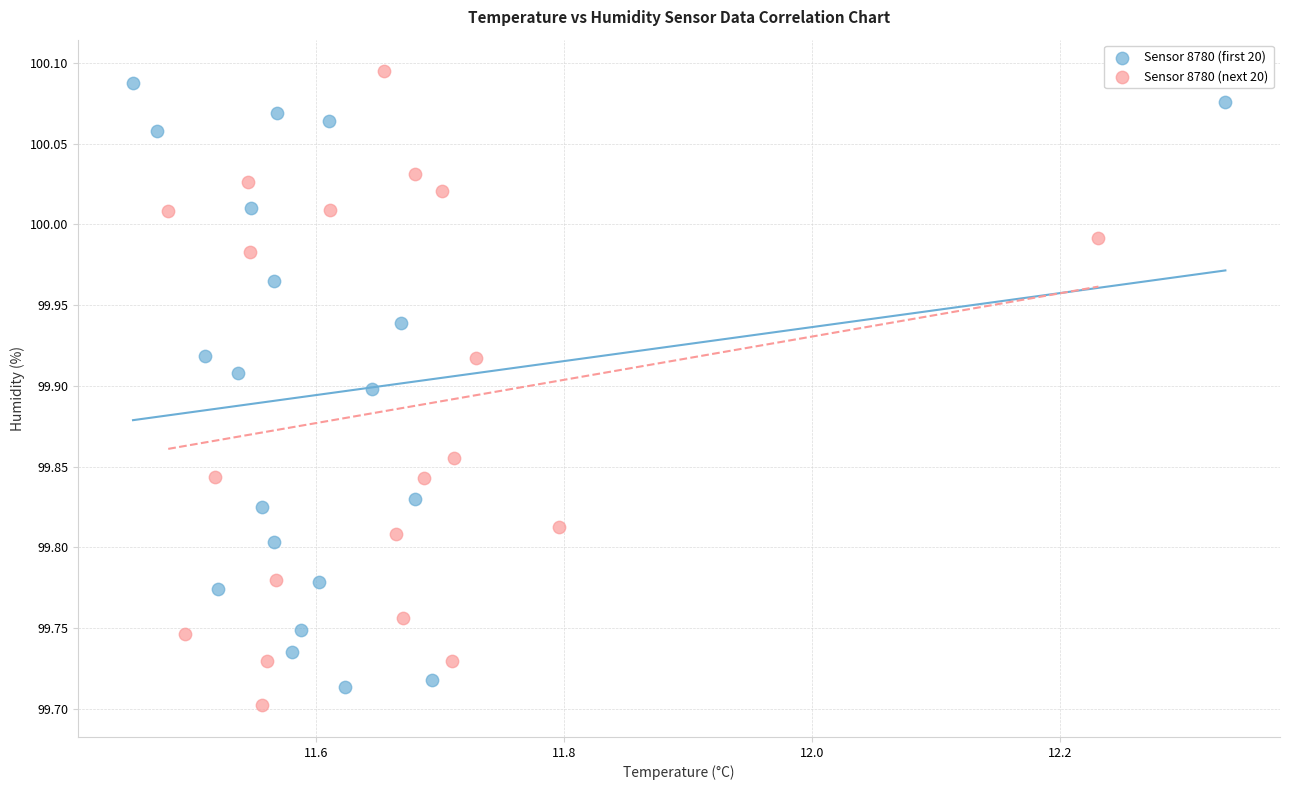

Which series reaches the maximum Y coordinate?

Sensor 8780 (next 20)